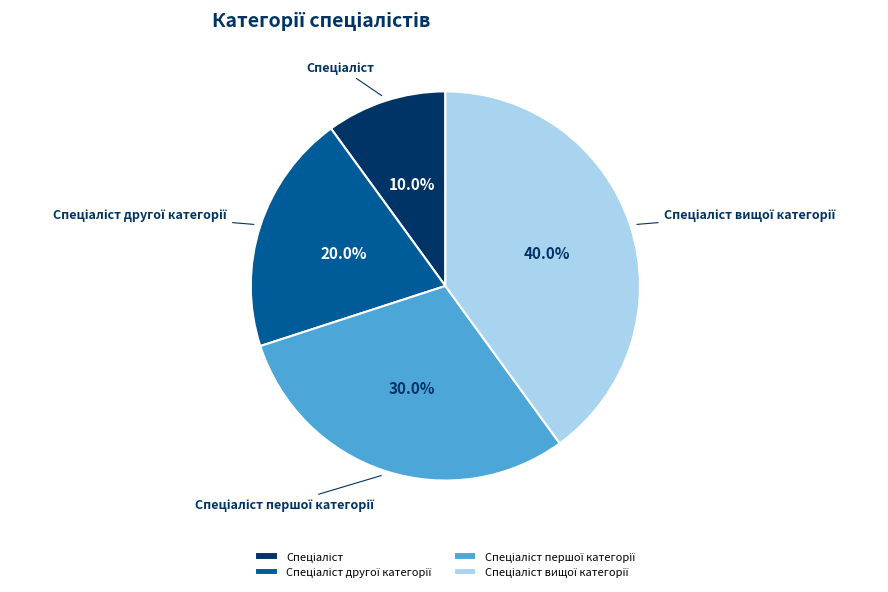

Does any single category account for the majority?

No